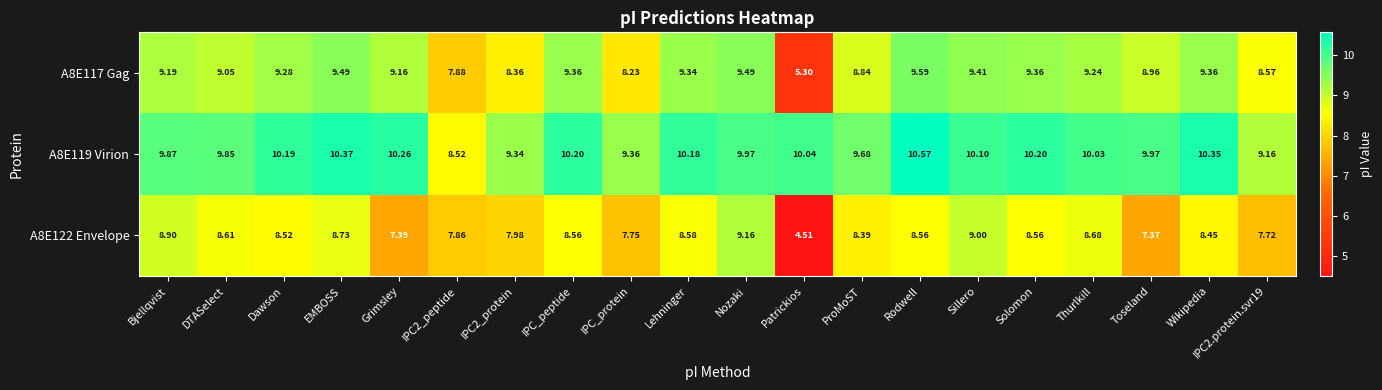

Where does the A8E122 Envelope series first go above 8?

Bjellqvist